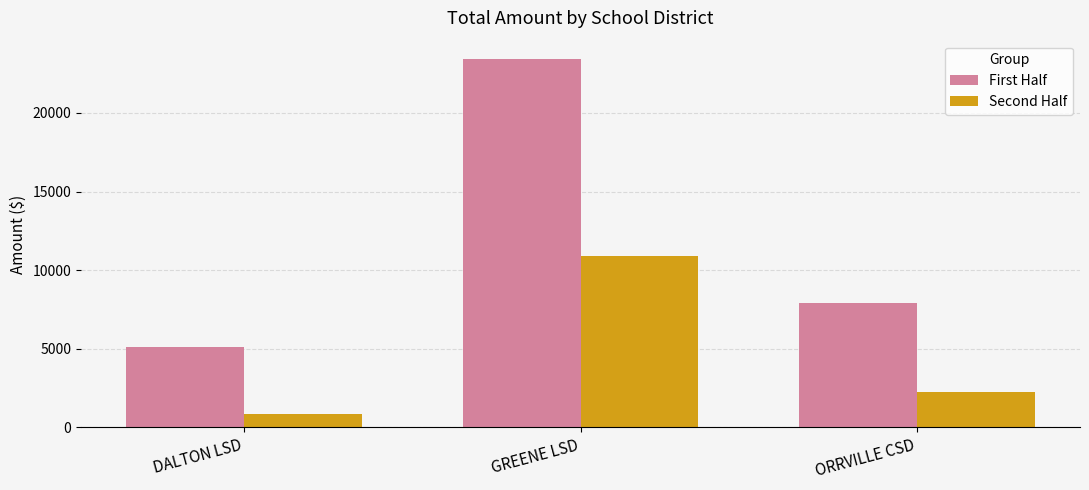

The Second Half series shows 502.3 at ORRVILLE CSD. True or false?

False